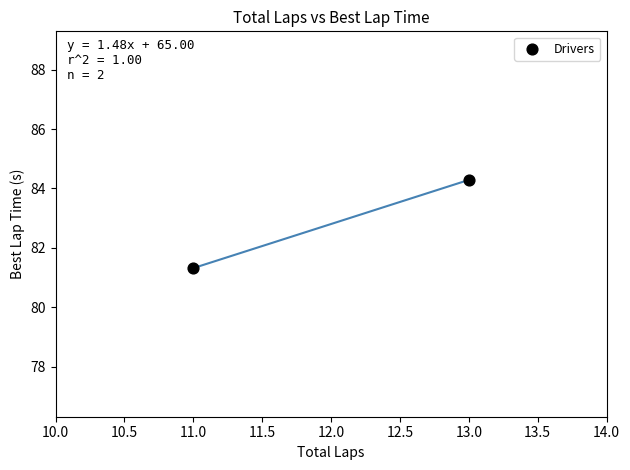

What Y value in the scatter plot is closest to 82?

81.3